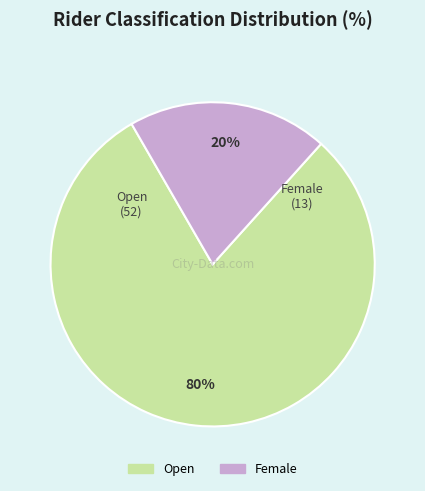

To the nearest percent, what is the average slice percentage?

50%